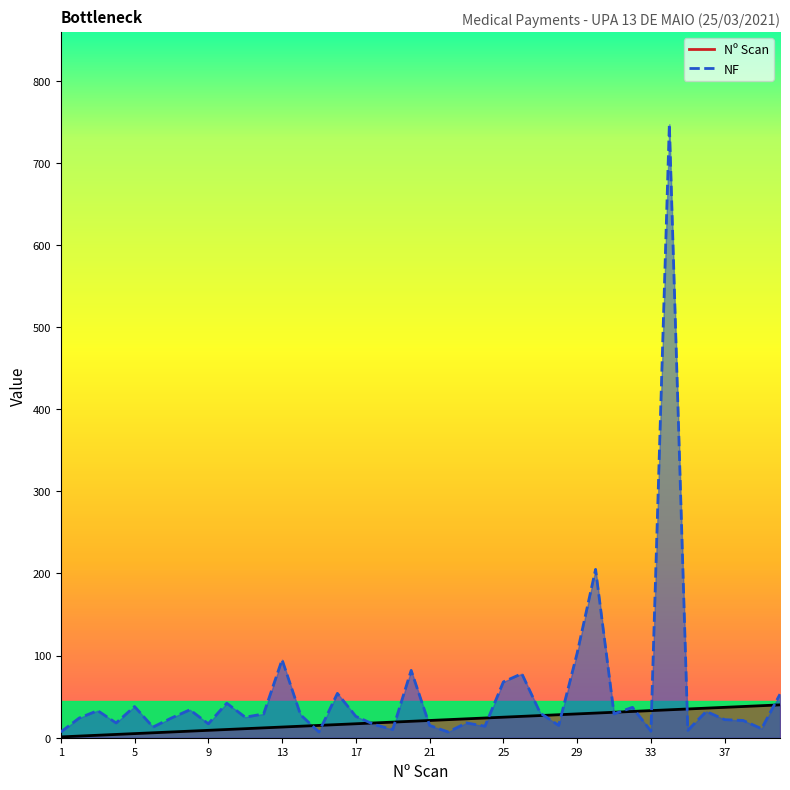

At 17, list the series in order from smallest to largest.

Nº Scan, NF